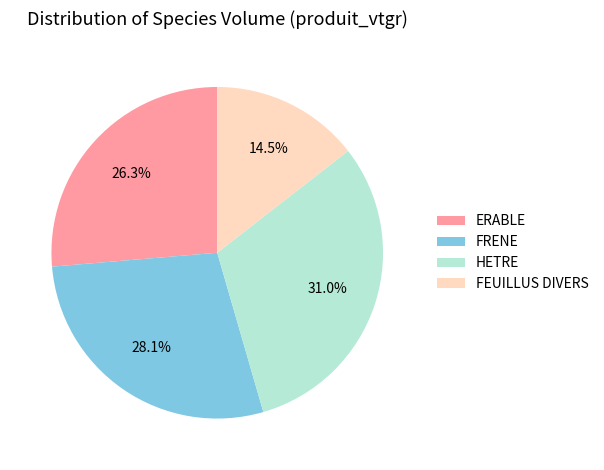

Is there a majority slice in this chart?

No